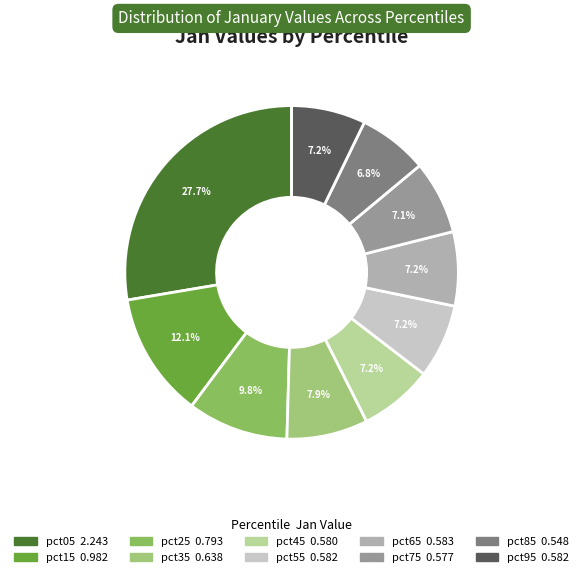

The pct85 slice represents 1% of the pie. True or false?

False